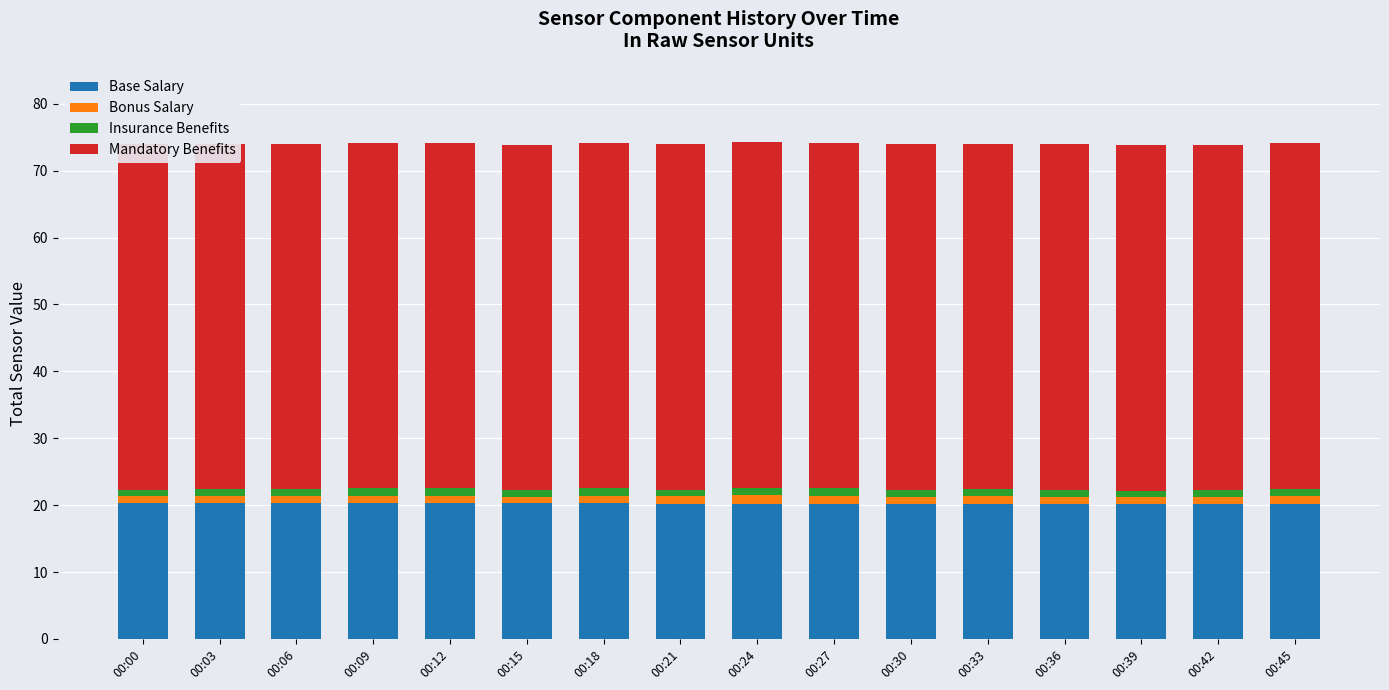

Is it true that Base Salary equals 33.6 at 00:15?

False